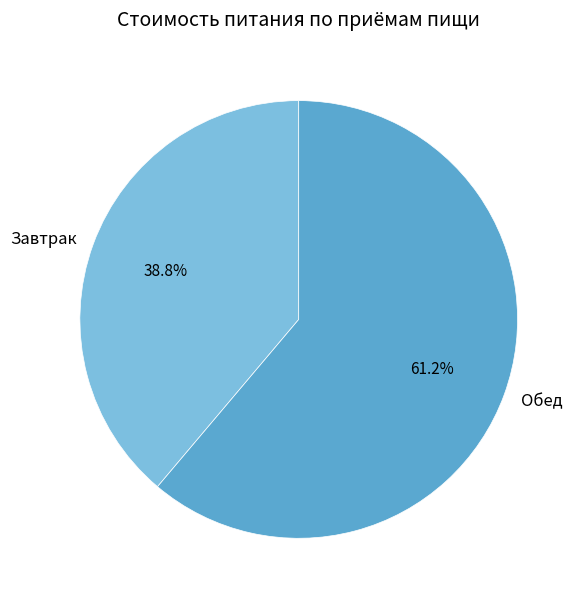

Which category accounts for the majority?

Обед